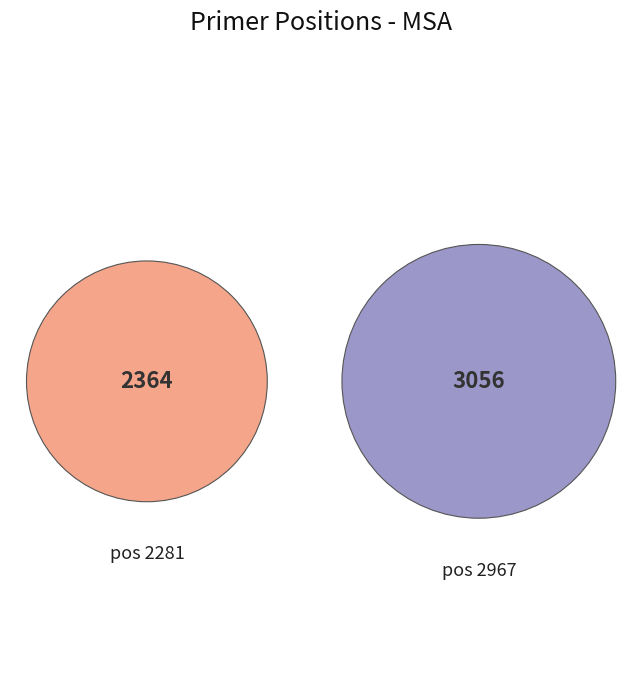

Is it true that 2281 is 44% of the pie?

True